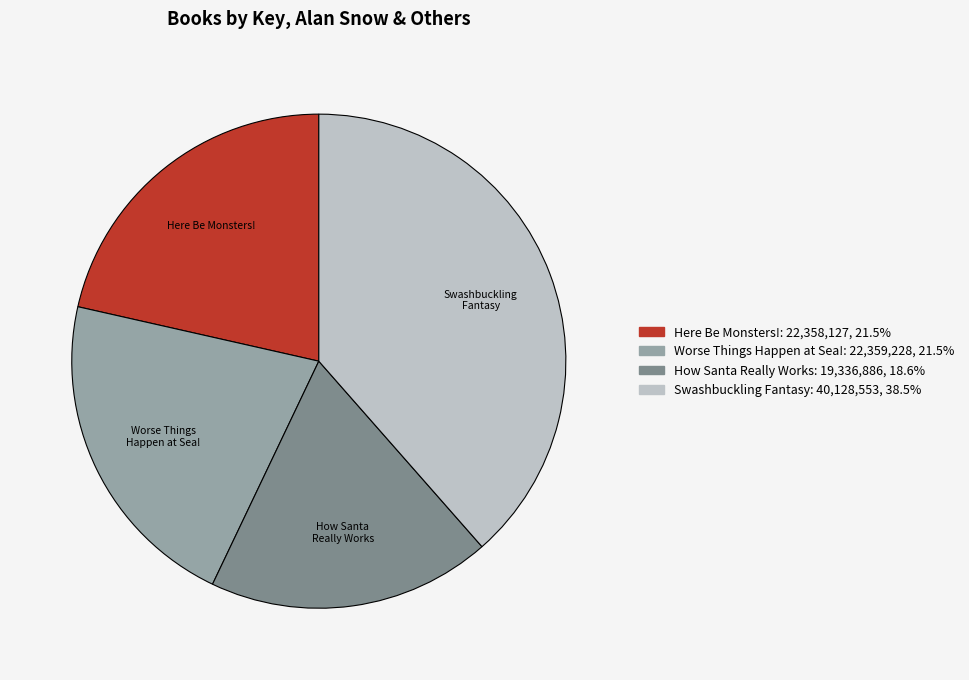

Combined, do Swashbuckling Fantasy and How Santa Really Works account for over 50%?

Yes